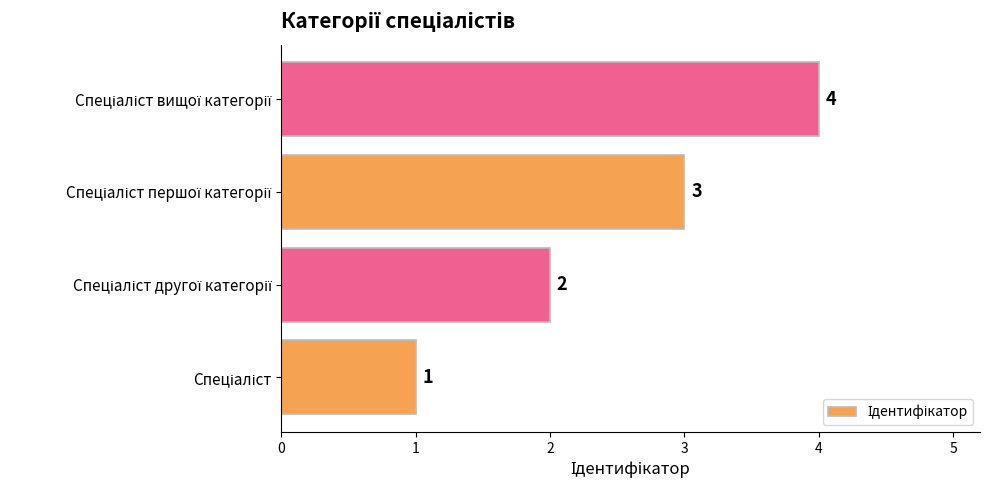

Count the values in the range 2 to 4.

3